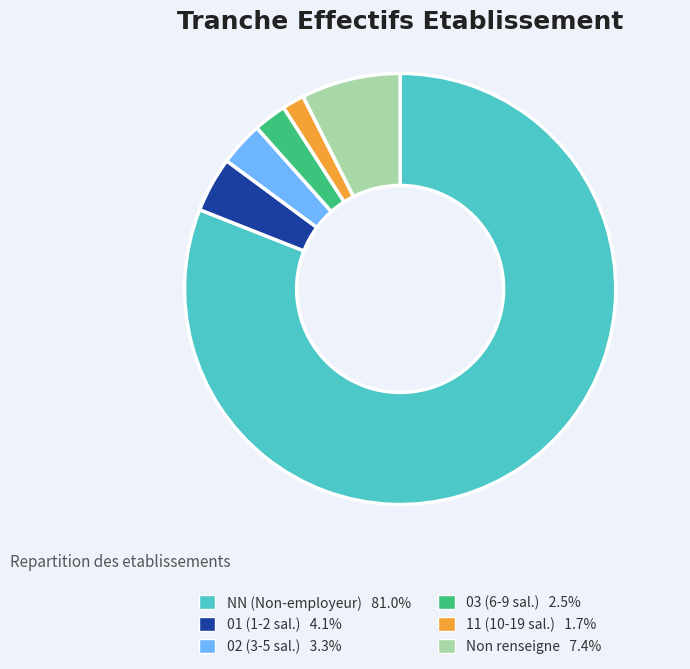

Is there any slice that represents more than half of the pie?

Yes